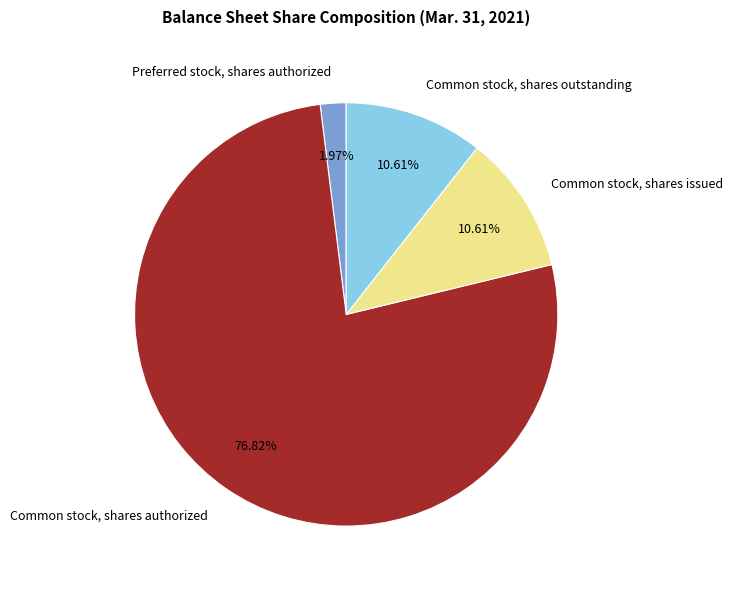

To the nearest percent, what is the difference between the largest and smallest slice percentages?

75%